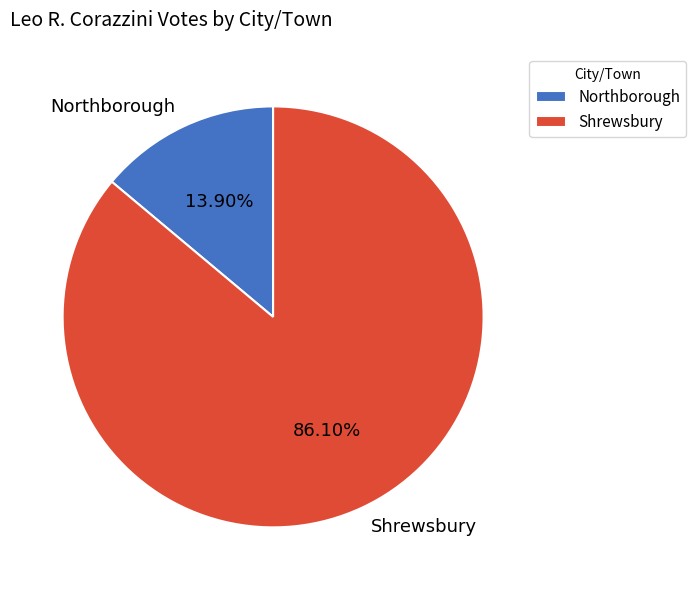

To the nearest percent, what percentage of the pie is Northborough?

14%